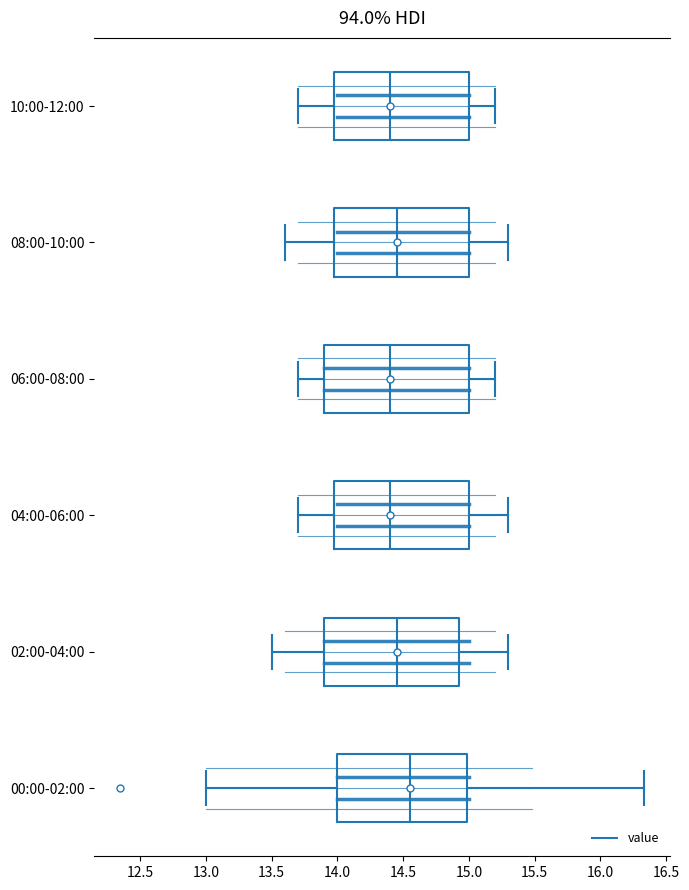

Reading bottom to top, read every box against the x-axis: the position of its median line, the range the box covers, and the ends of its whiskers. The values are not printed on the chart, so give them approximately, as read against the axis.

00:00-02:00: median 14.55, box 14.00 to 15.00, whiskers 13.00 to 16.35
02:00-04:00: median 14.45, box 13.90 to 14.95, whiskers 13.50 to 15.30
04:00-06:00: median 14.40, box 14.00 to 15.00, whiskers 13.70 to 15.30
06:00-08:00: median 14.40, box 13.90 to 15.00, whiskers 13.70 to 15.20
08:00-10:00: median 14.45, box 14.00 to 15.00, whiskers 13.60 to 15.30
10:00-12:00: median 14.40, box 14.00 to 15.00, whiskers 13.70 to 15.20